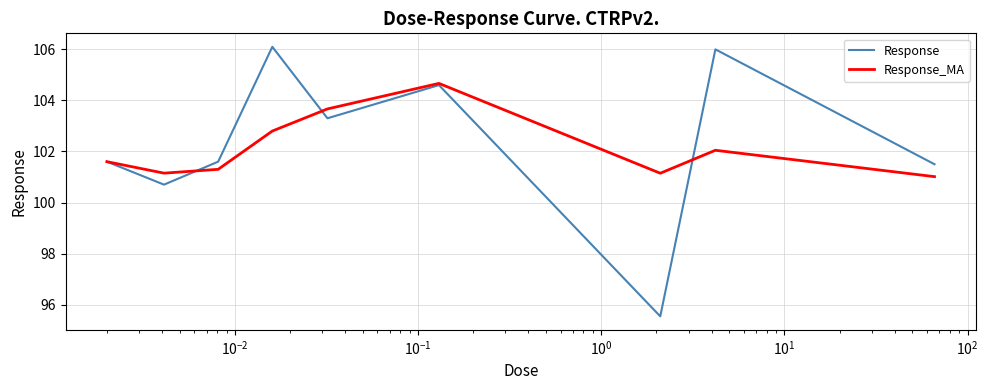

List the series in order of their peak value, lowest first.

Response_MA, Response